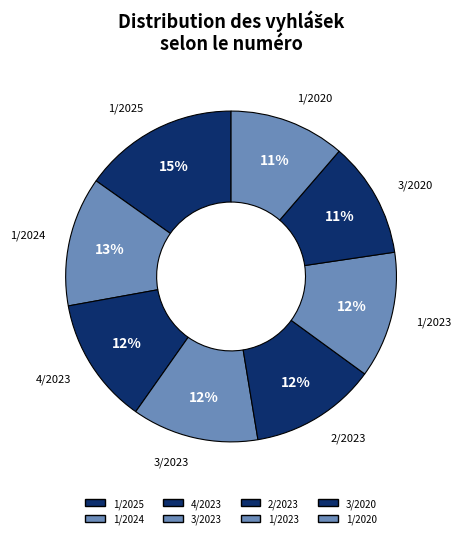

The 1/2023 slice represents 12% of the pie. True or false?

True